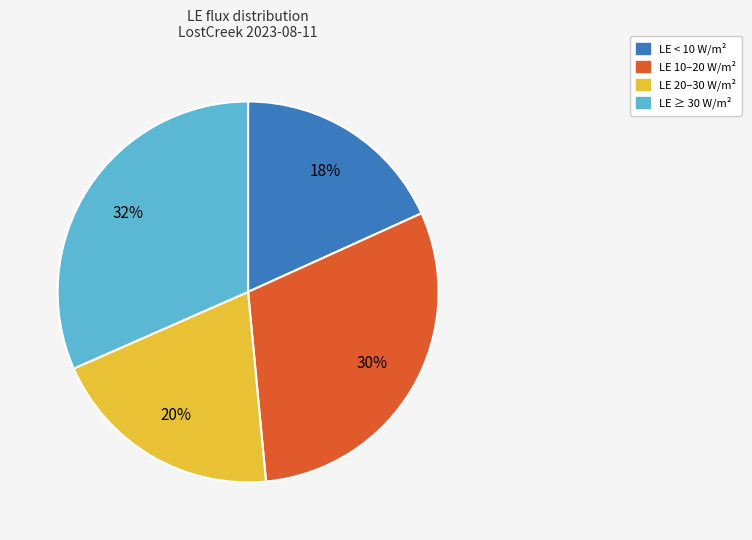

To the nearest percent, what is the average slice percentage?

25%